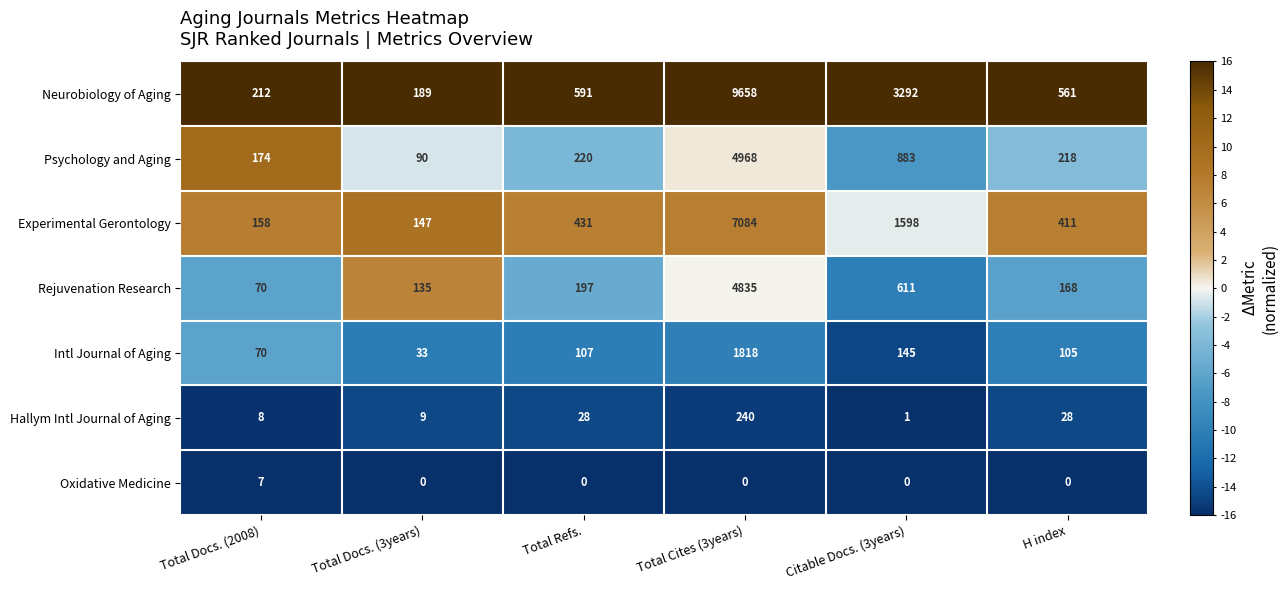

Count the number of data series in this chart.

7